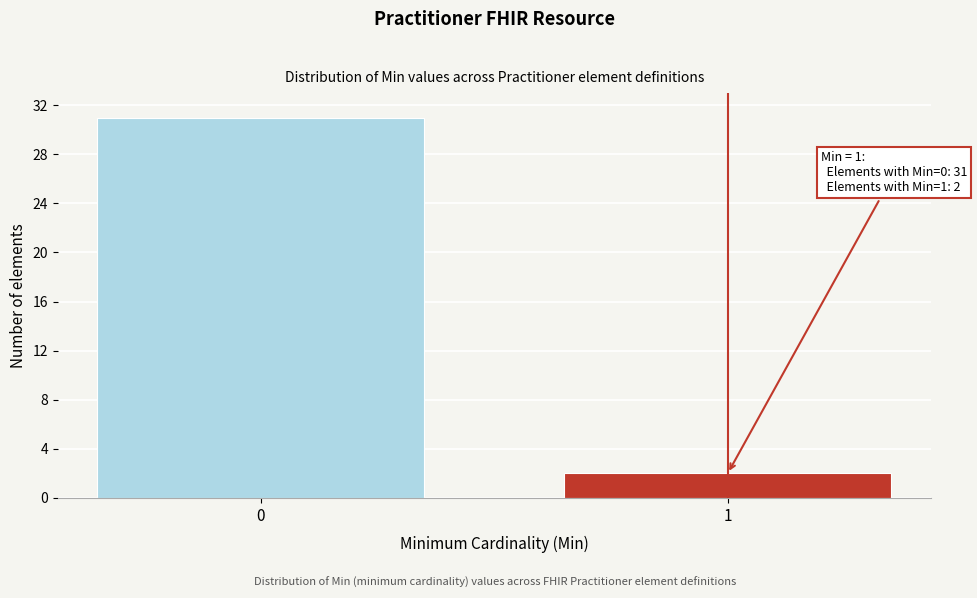

Reading left to right, list all the values displayed in this chart.

31	2